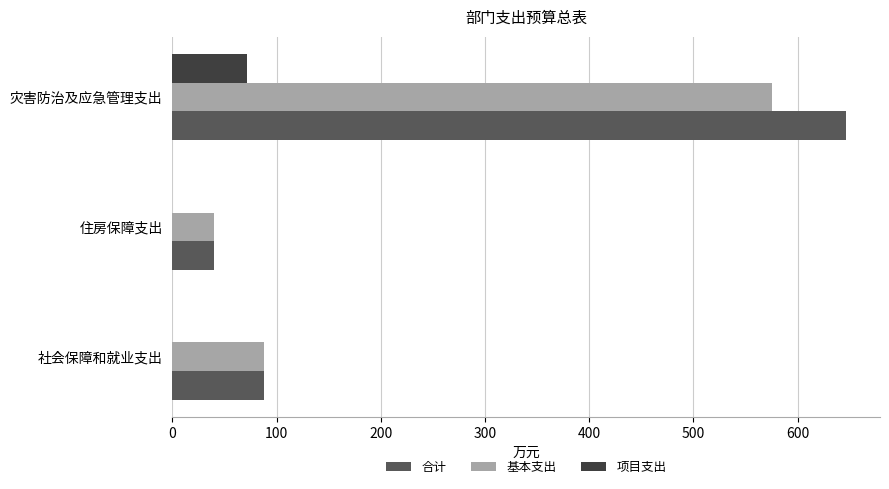

What are all the series names shown in the legend?

合计, 基本支出, 项目支出